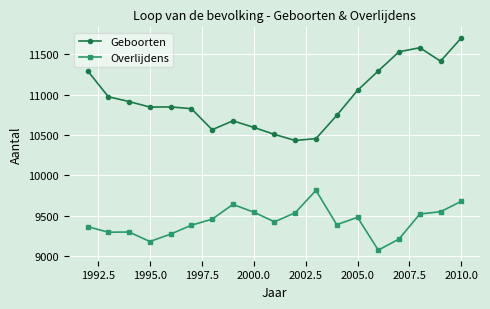

Which series has the widest spread of values?

Geboorten